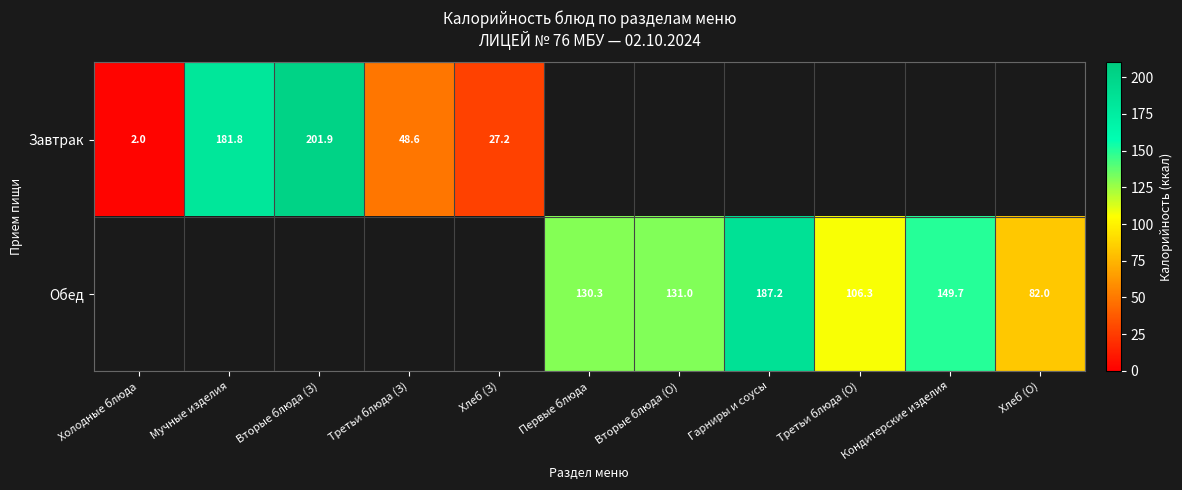

The Обед series shows 149.7 at Кондитерские изделия. True or false?

True